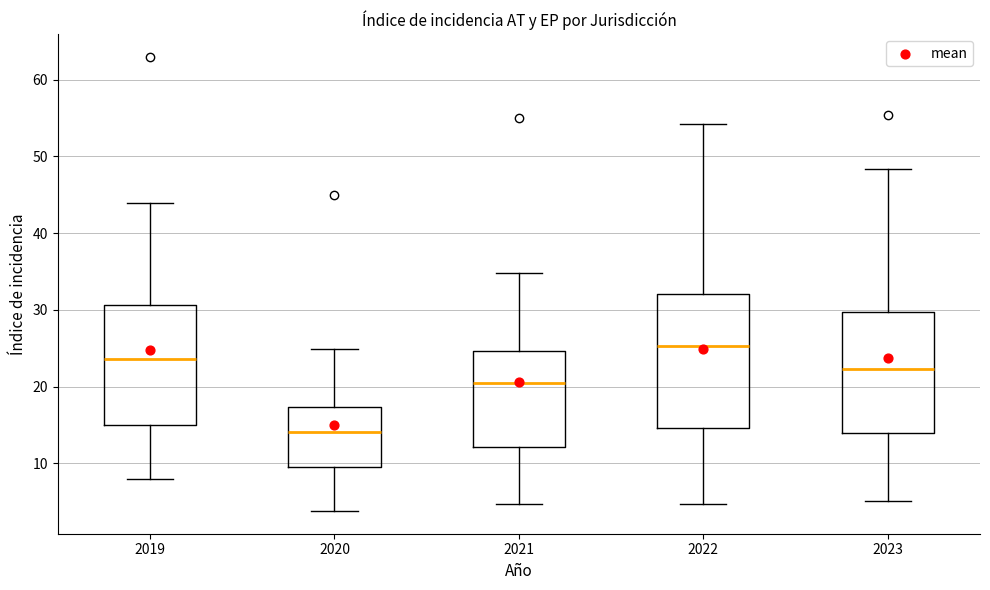

Reading left to right, read every box against the y-axis: the position of its median line, the range the box covers, and the ends of its whiskers. The values are not printed on the chart, so give them approximately, as read against the axis.

2019: median 24, box 15 to 31, whiskers 8 to 44
2020: median 14, box 9 to 17, whiskers 4 to 25
2021: median 21, box 12 to 25, whiskers 5 to 35
2022: median 25, box 15 to 32, whiskers 5 to 54
2023: median 22, box 14 to 30, whiskers 5 to 48